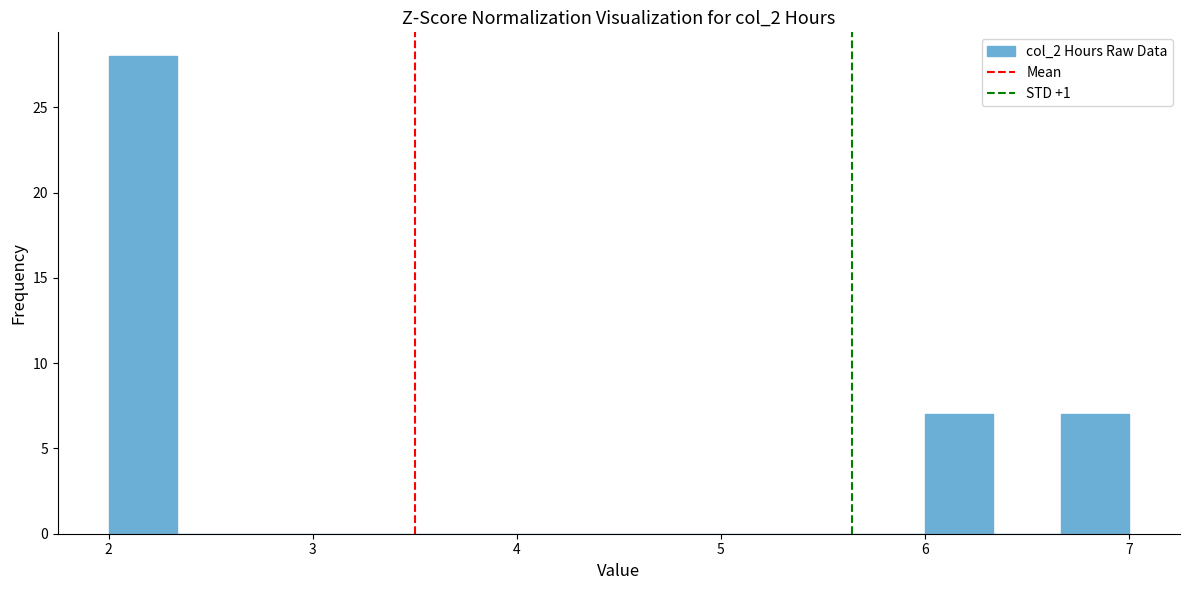

Read against the x-axis, roughly where is the centre of the tallest bar?

2.2